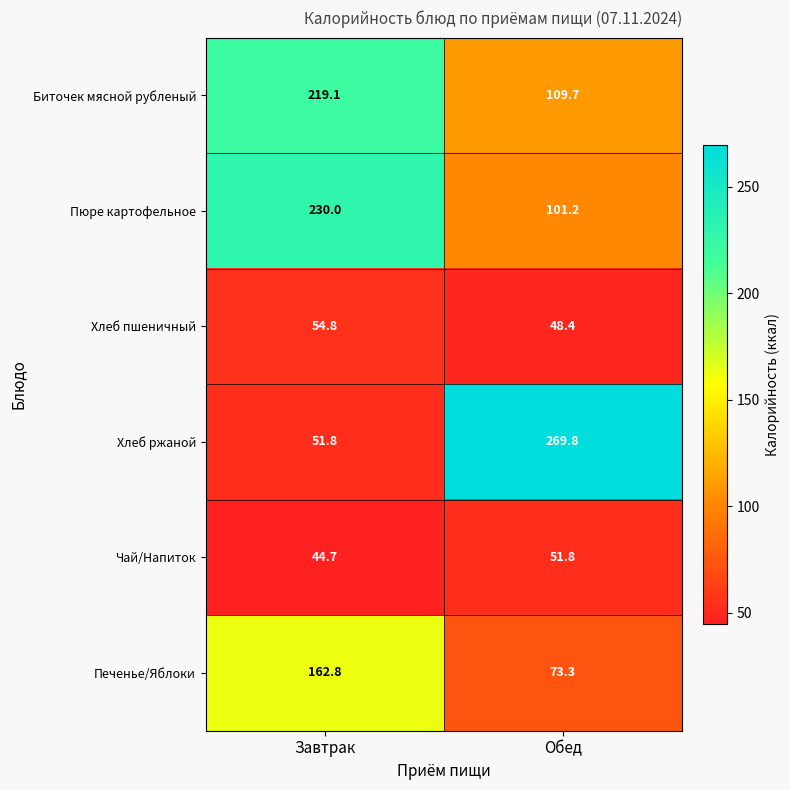

Reading right to left, extract all data points from this chart.

Биточек мясной рубленый: 109.7	219.1
Пюре картофельное: 101.2	230.0
Хлеб пшеничный: 48.4	54.8
Хлеб ржаной: 269.8	51.8
Чай/Напиток: 51.8	44.7
Печенье/Яблоки: 73.3	162.8